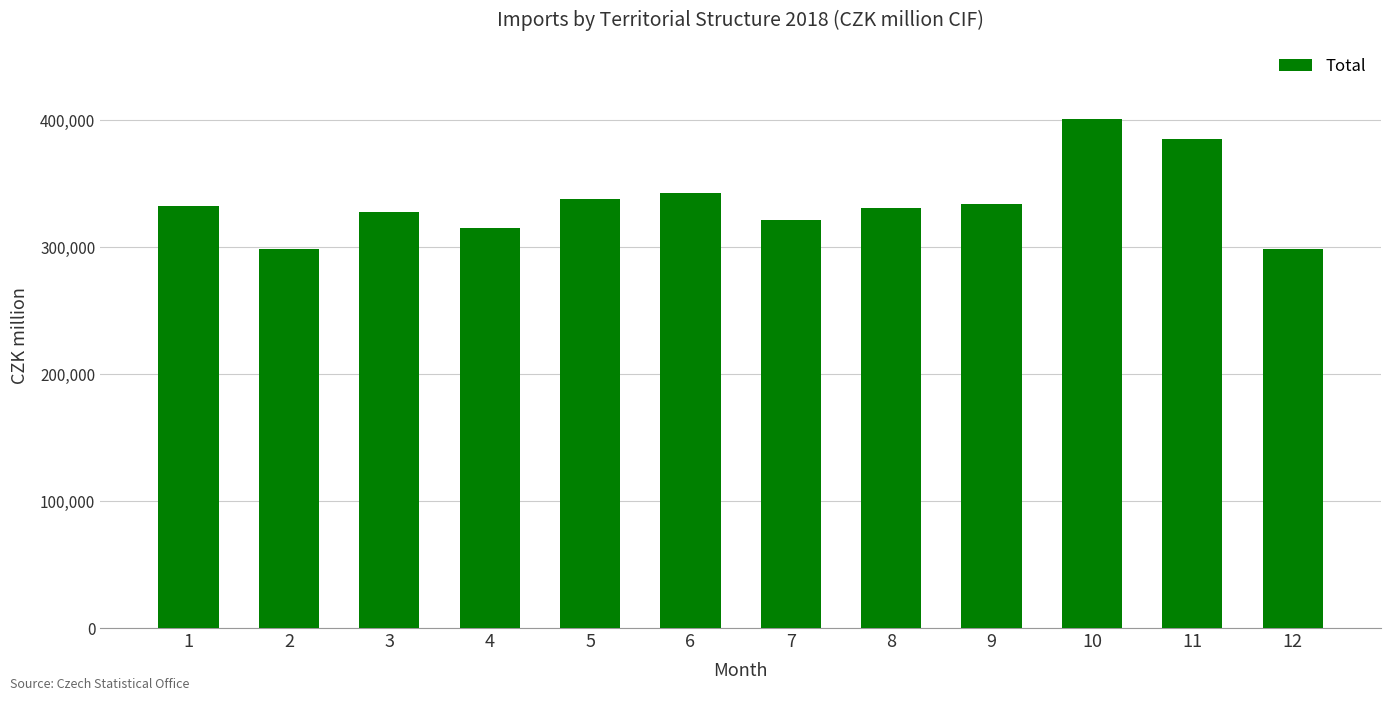

What is the smallest value displayed?

298603